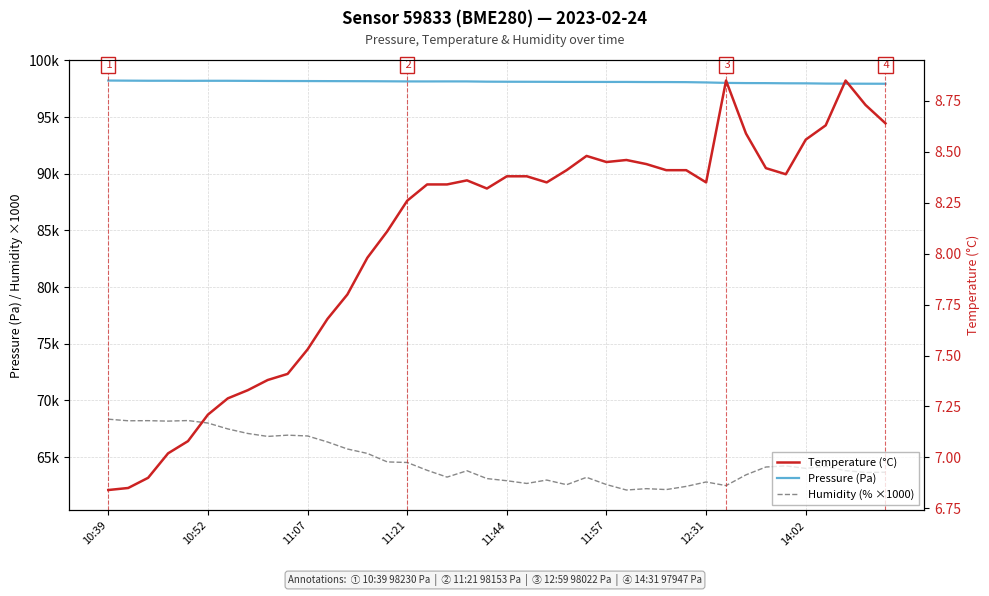

How many lines are shown in the chart?

3